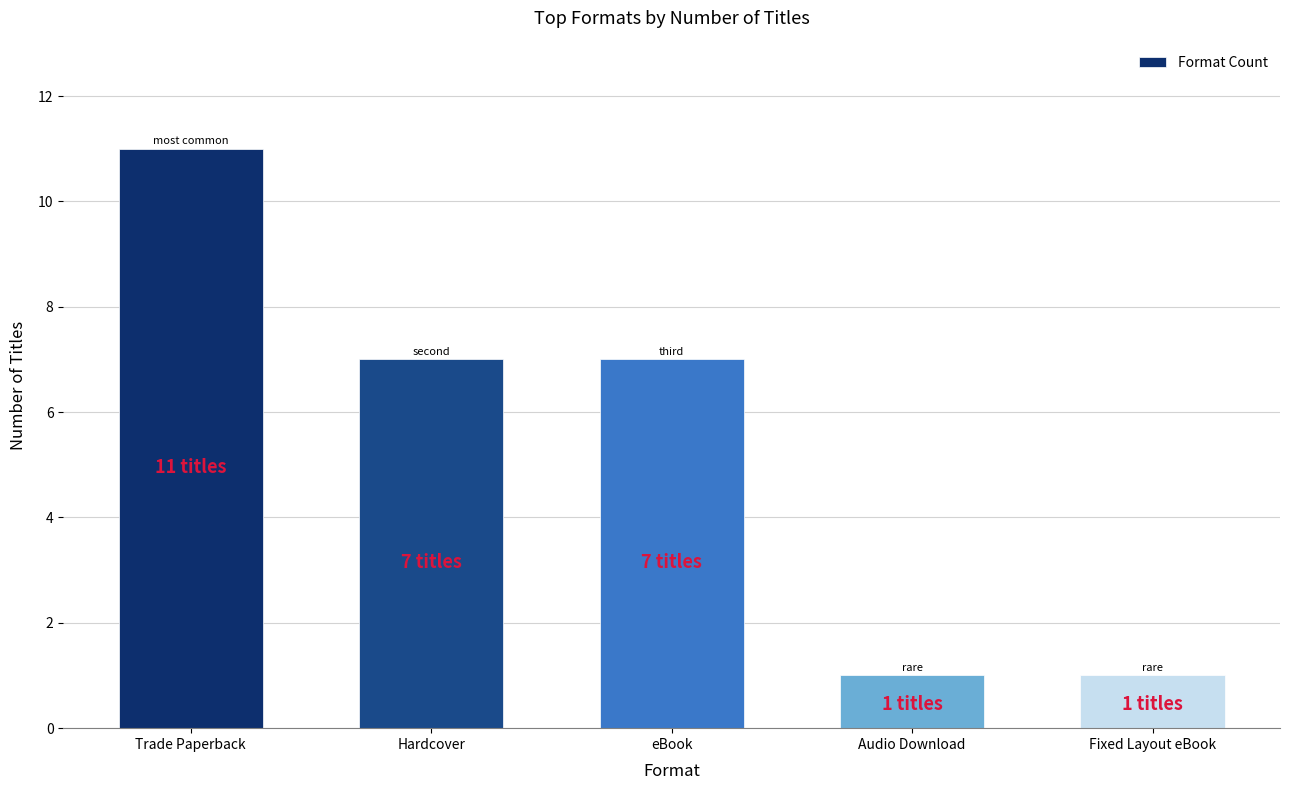

Approximately how many times larger is the value at Hardcover compared to Trade Paperback?

0.6